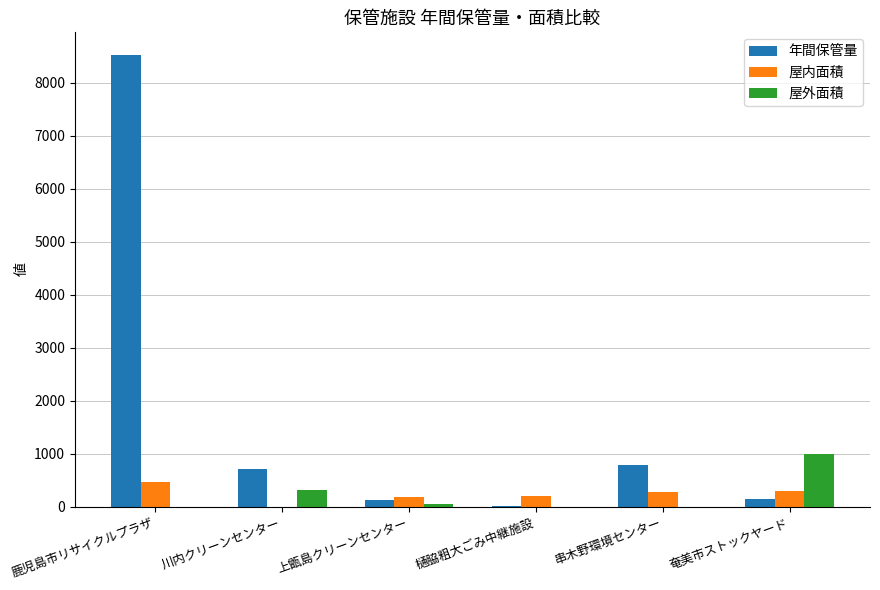

What is the maximum value for 屋内面積?

464